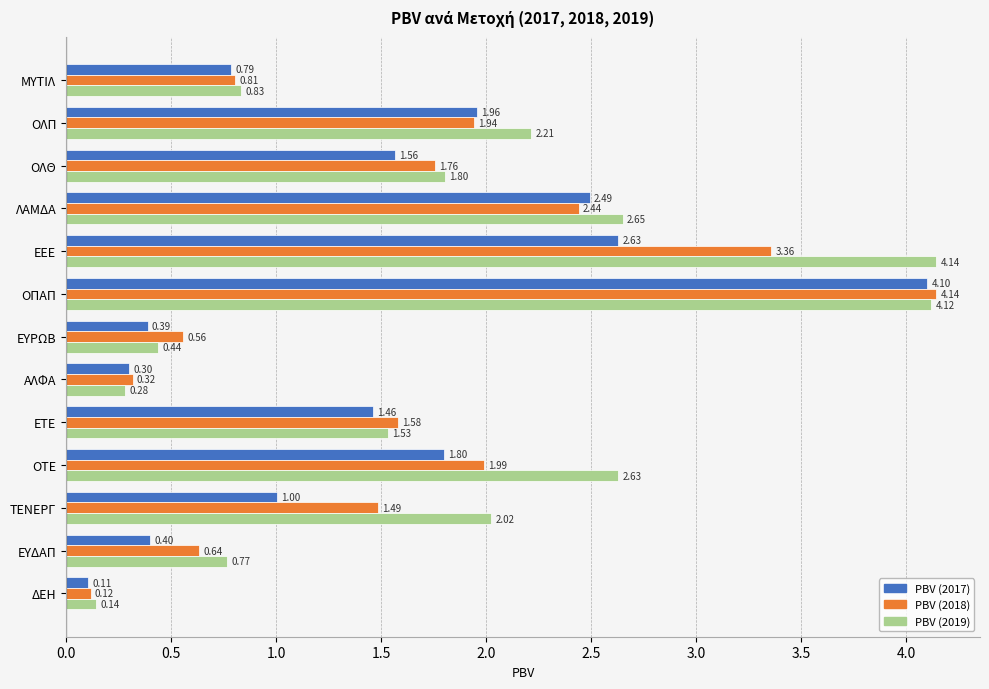

What is the sum of all PBV (2018) values?

21.1